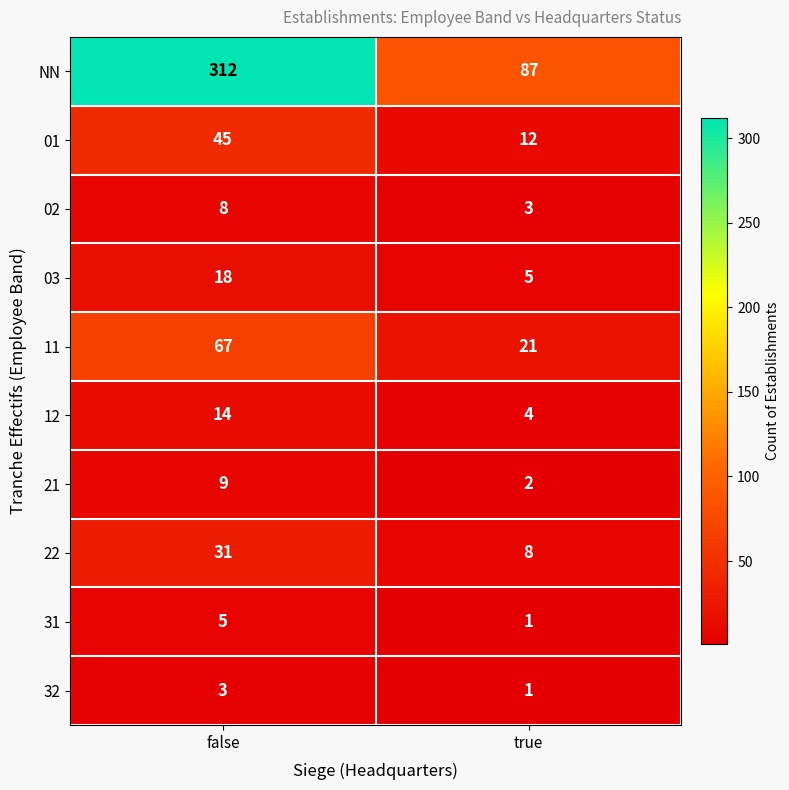

Count the number of categories in the chart.

2